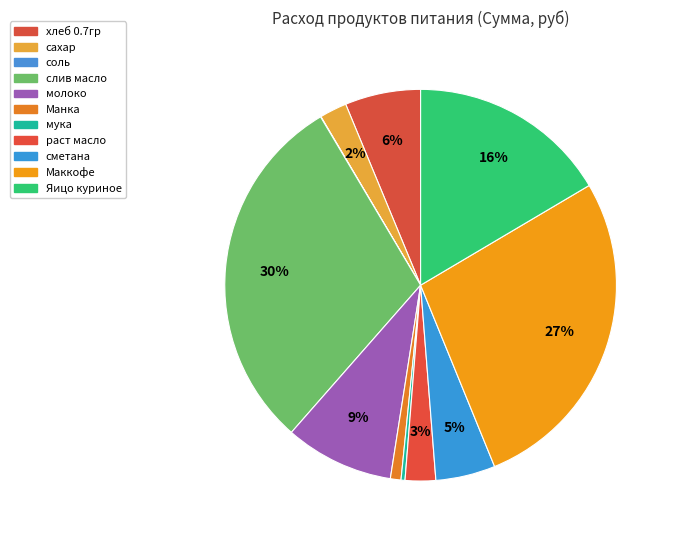

Does раст масло account for over 50% of the chart?

No